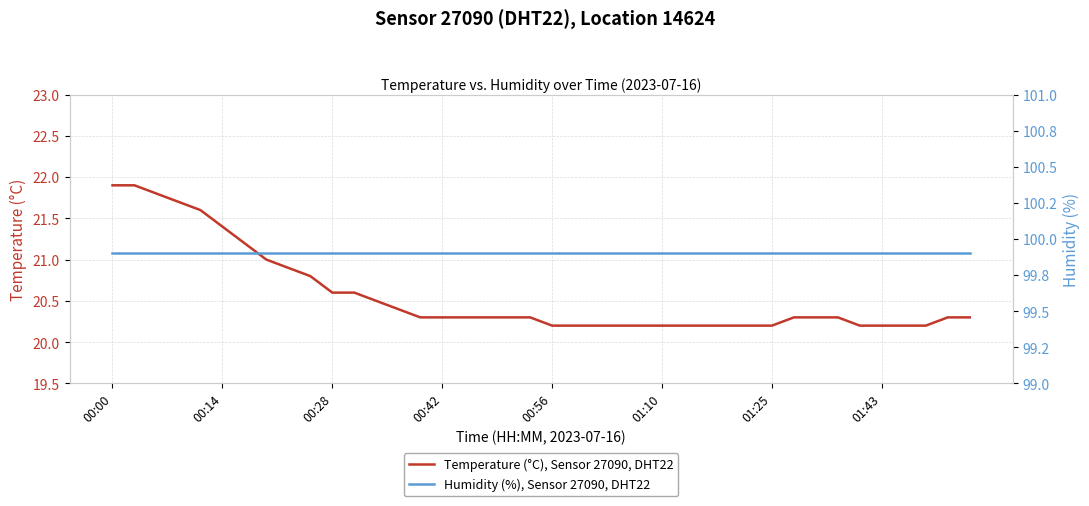

What is the sum of the Humidity (%), Sensor 27090, DHT22 values at 12 and 27?

199.8